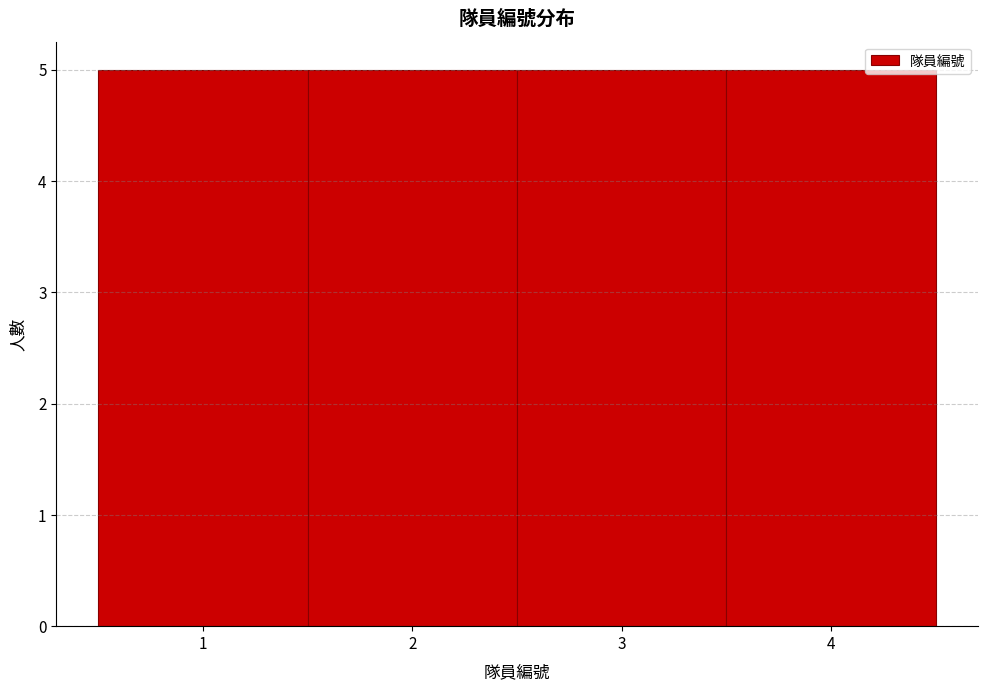

What is the height of the bar covering 1.5 to 2.5 on the x-axis? The values are not printed on the chart, so give them approximately, as read against the axis.

5